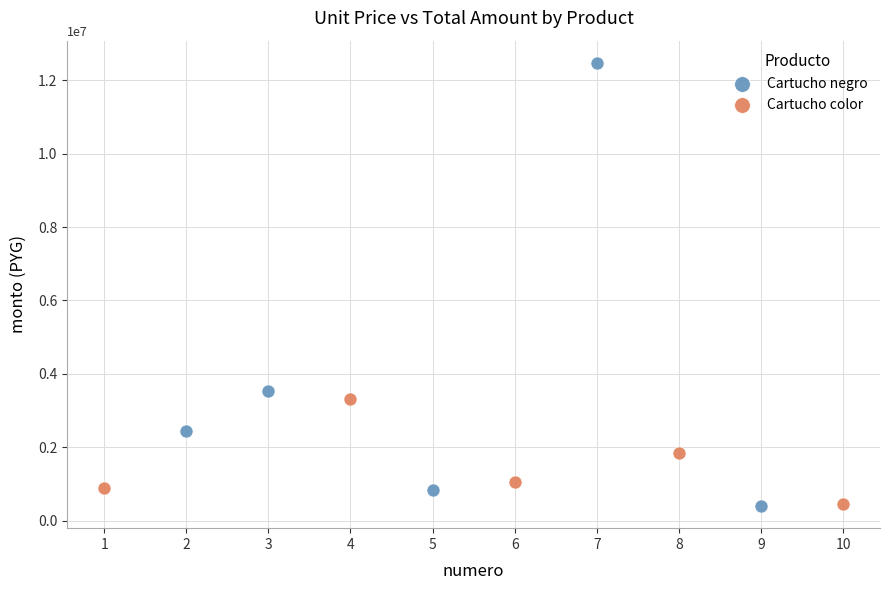

What are all the series names shown in the legend?

Cartucho negro, Cartucho color